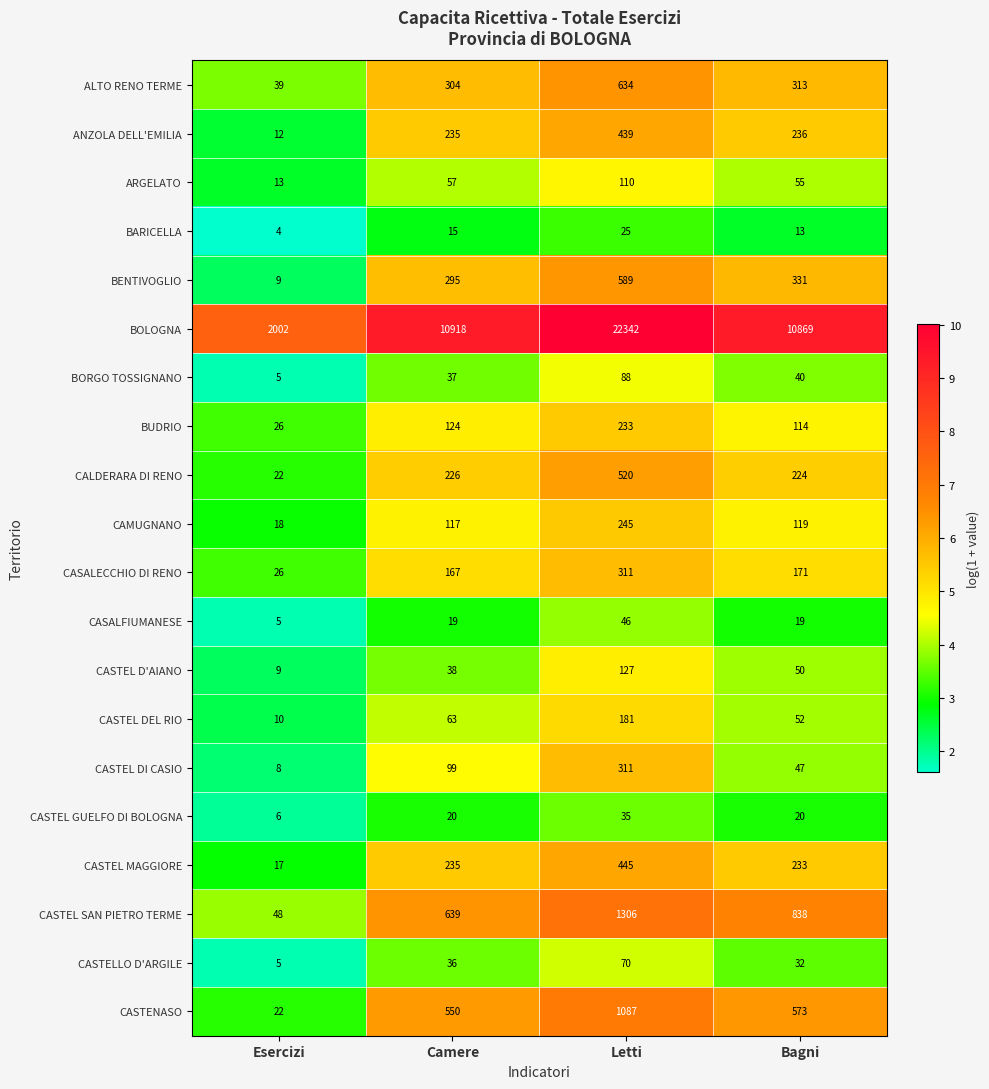

What is the total value across all series at Camere?

14194